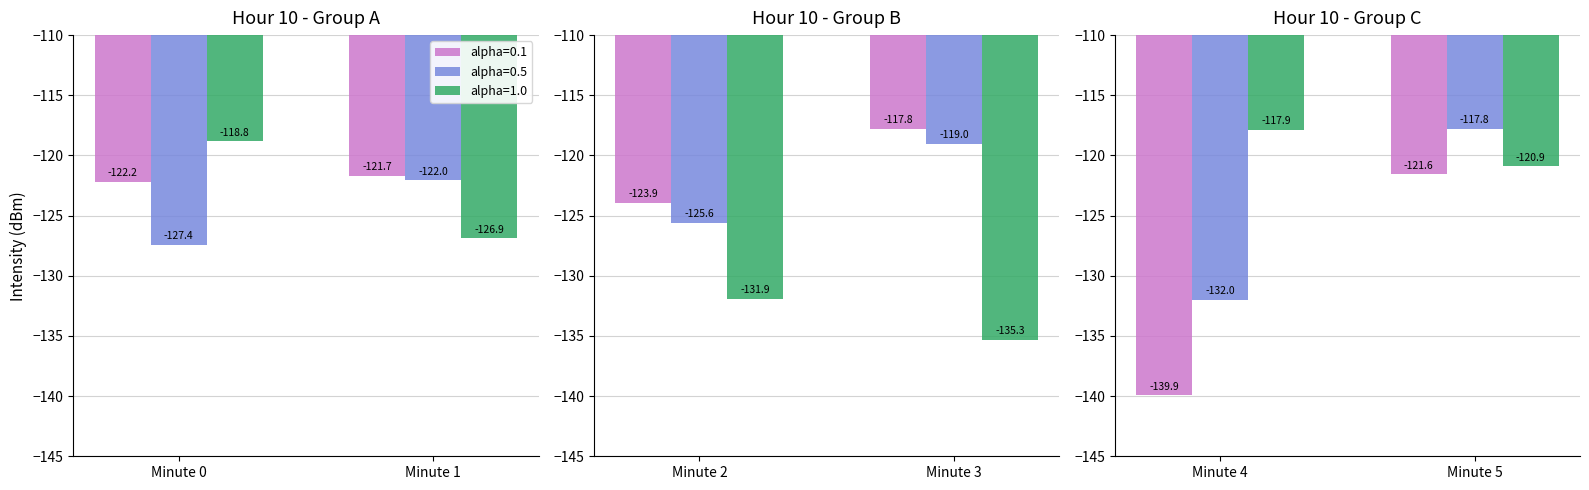

Rank the categories by alpha=0.5 value from highest to lowest.

5, 3, 1, 2, 0, 4